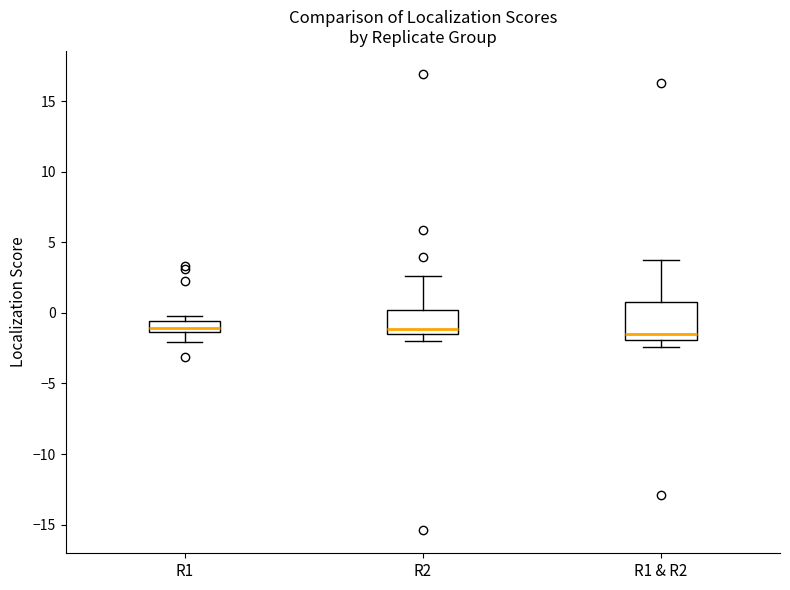

Where does the lower whisker of the box for R2 end on the y-axis? The values are not printed on the chart, so give them approximately, as read against the axis.

-2.0